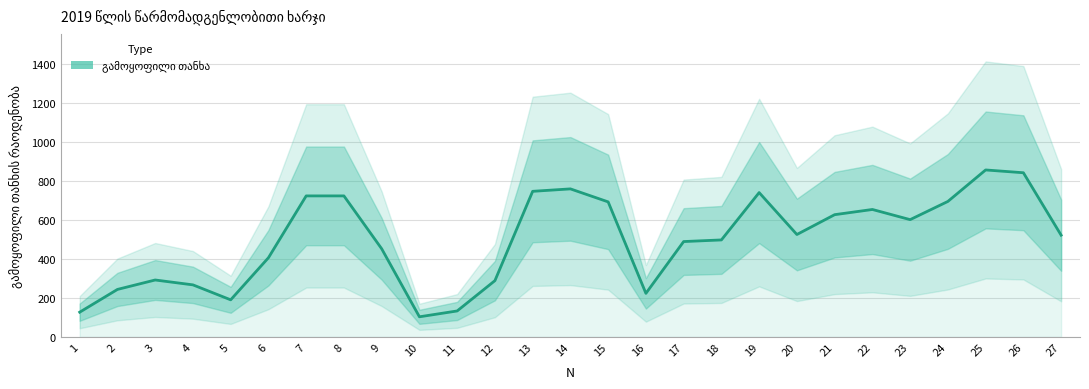

What is the sum of all values?

13408.5